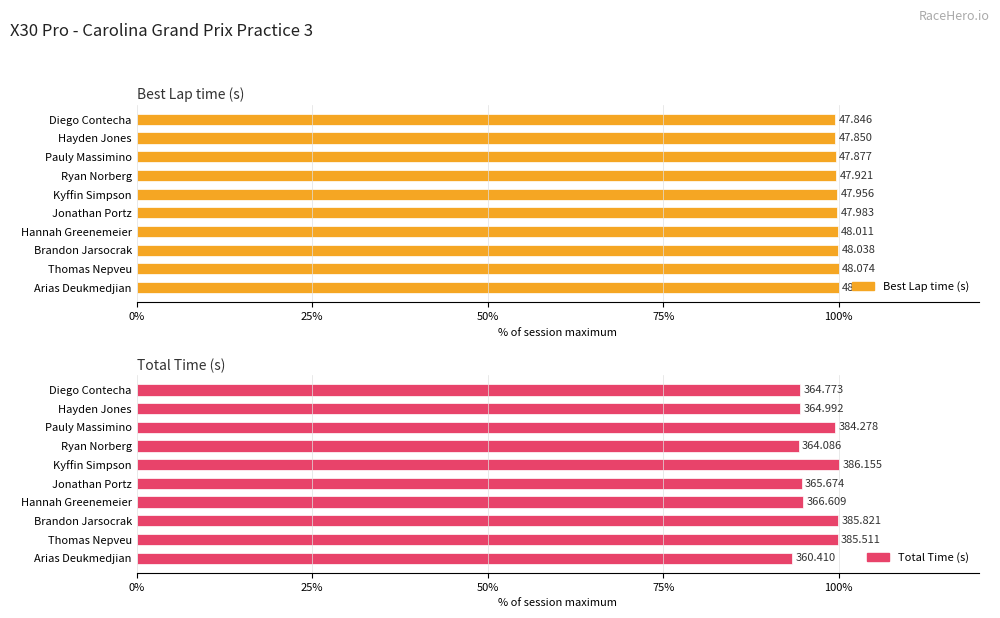

How many groups of bars are there?

10